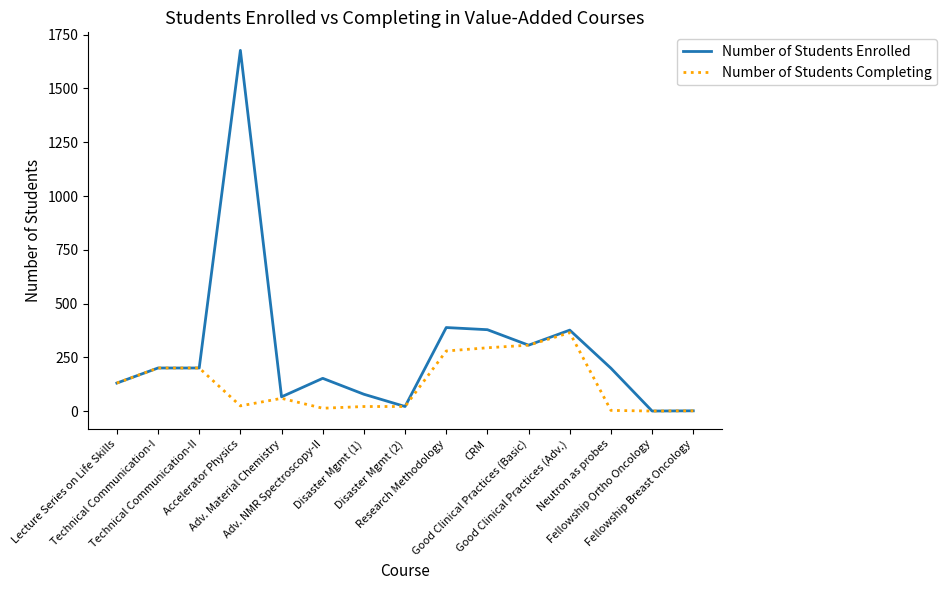

How many distinct data groups are displayed?

2